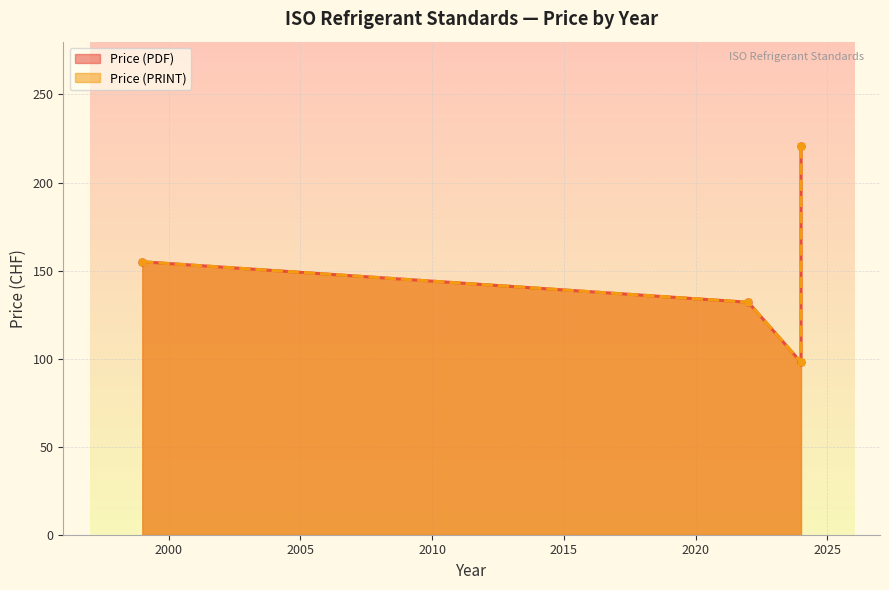

What is the greatest value displayed?

221